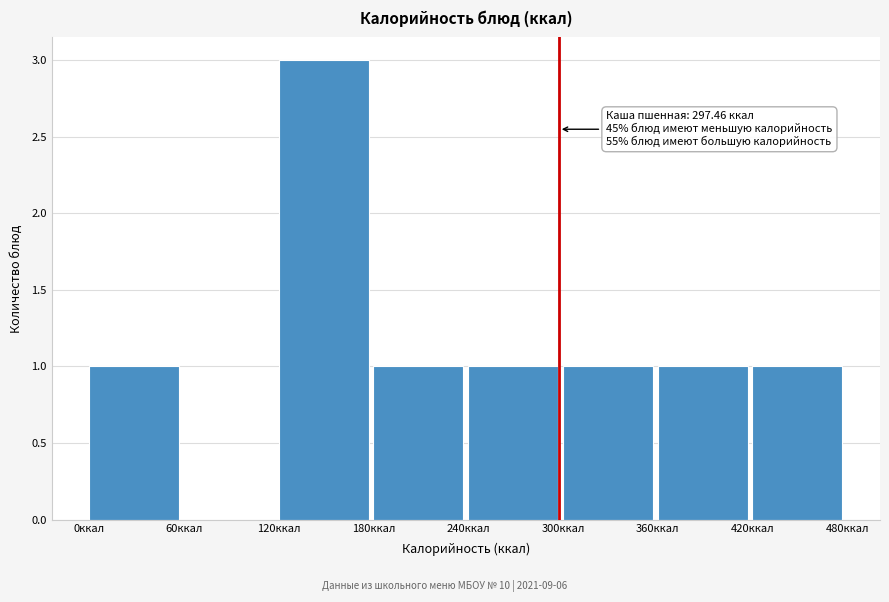

Which range on the x-axis has the tallest bar?

120 to 180